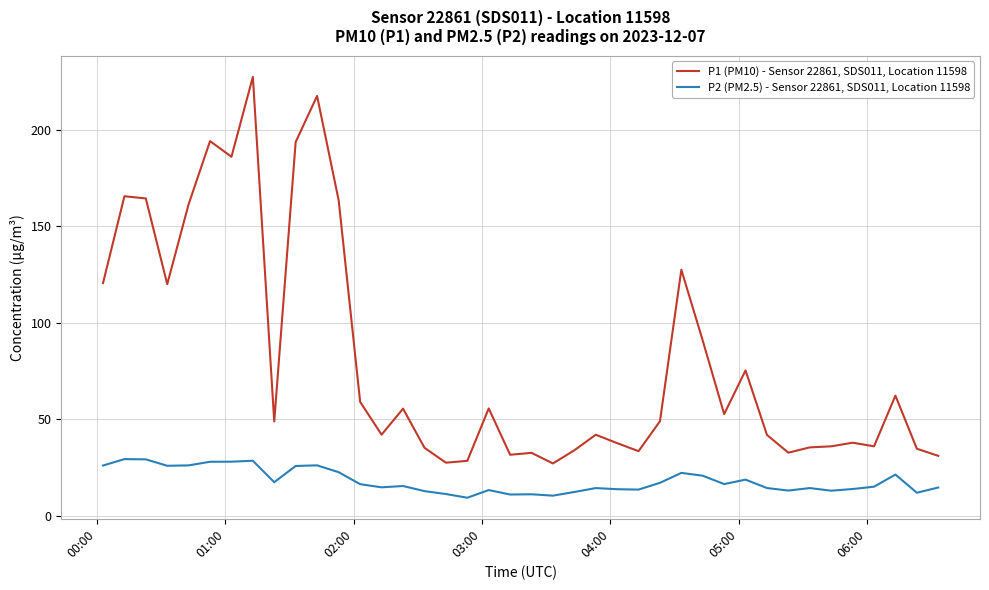

Which series has the largest total across all categories?

P1 (PM10) - Sensor 22861, SDS011, Location 11598